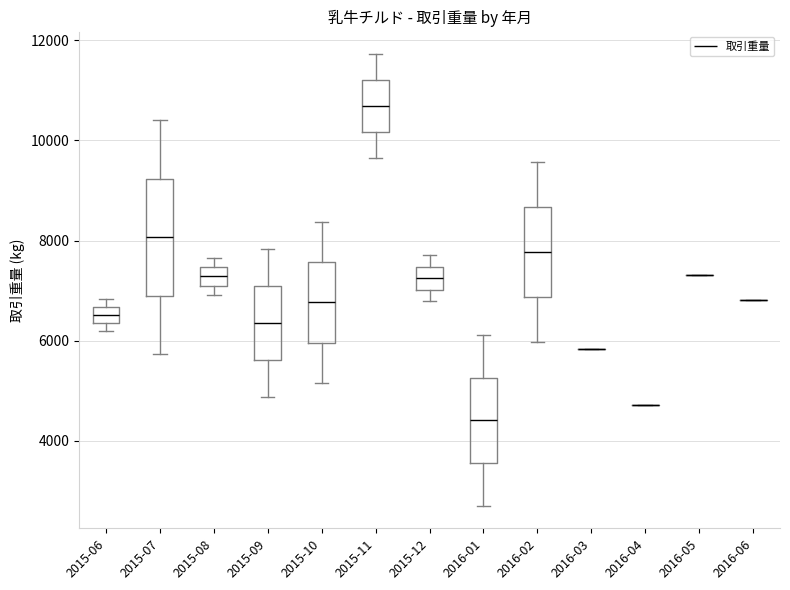

Reading left to right, transcribe this box plot: for each box, give where its median line is, the range the box spans, and where its two whiskers end, as read against the y-axis. The values are not printed on the chart, so give them approximately, as read against the axis.

2015-06: median 6600 (inside the box), box 6400 to 6600, whiskers 6200 to 6800
2015-07: median 8000, box 6800 to 9200, whiskers 5800 to 10400
2015-08: median 7200, box 7000 to 7400, whiskers 7000 (just below the box's lower edge) to 7600
2015-09: median 6400, box 5600 to 7000, whiskers 4800 to 7800
2015-10: median 6800, box 6000 to 7600, whiskers 5200 to 8400
2015-11: median 10600, box 10200 to 11200, whiskers 9600 to 11800
2015-12: median 7200, box 7000 to 7400, whiskers 6800 to 7800
2016-01: median 4400, box 3600 to 5200, whiskers 2800 to 6200
2016-02: median 7800, box 6800 to 8600, whiskers 6000 to 9600
2016-03: box collapsed to a line at 5800, whiskers 5800 to 5800
2016-04: box collapsed to a line at 4800, whiskers 4800 to 4800
2016-05: box collapsed to a line at 7400, whiskers 7400 to 7400
2016-06: box collapsed to a line at 6800, whiskers 6800 to 6800